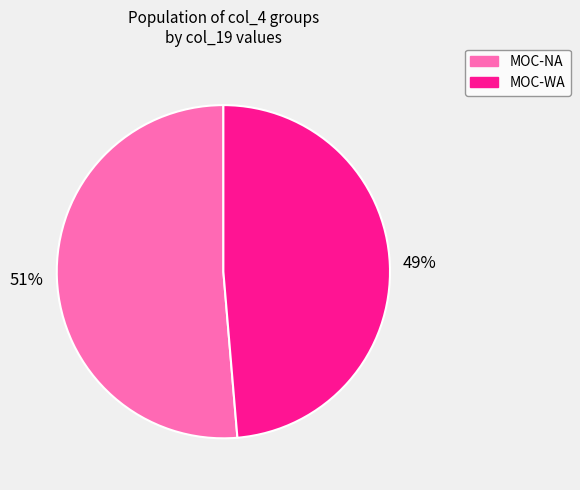

Rank the categories by value from highest to lowest.

MOC-NA, MOC-WA